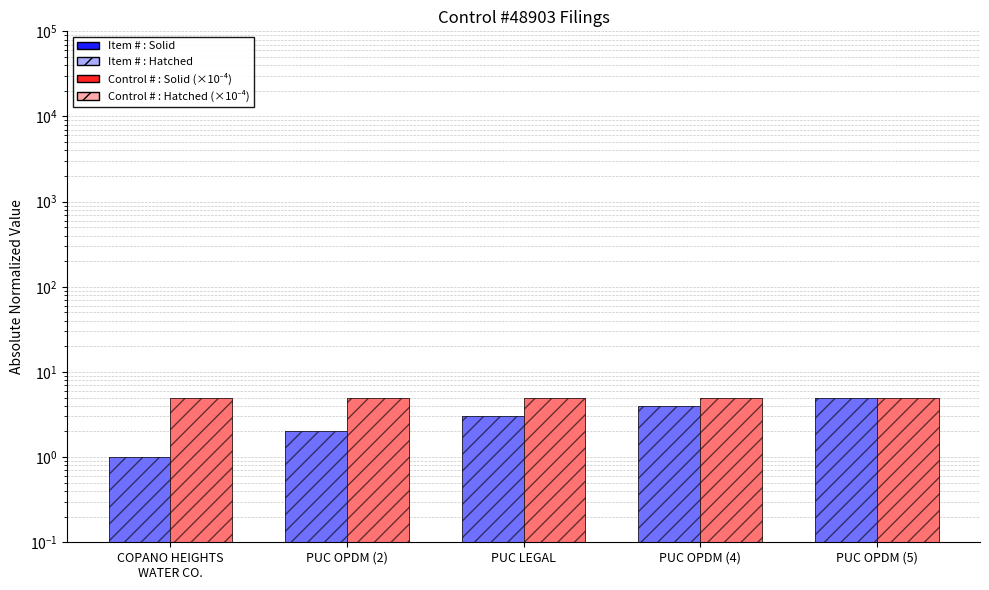

What is the sum of the Control # (×10⁻⁴) values at PUC OPDM (2) and COPANO HEIGHTS
WATER CO.?

9.8